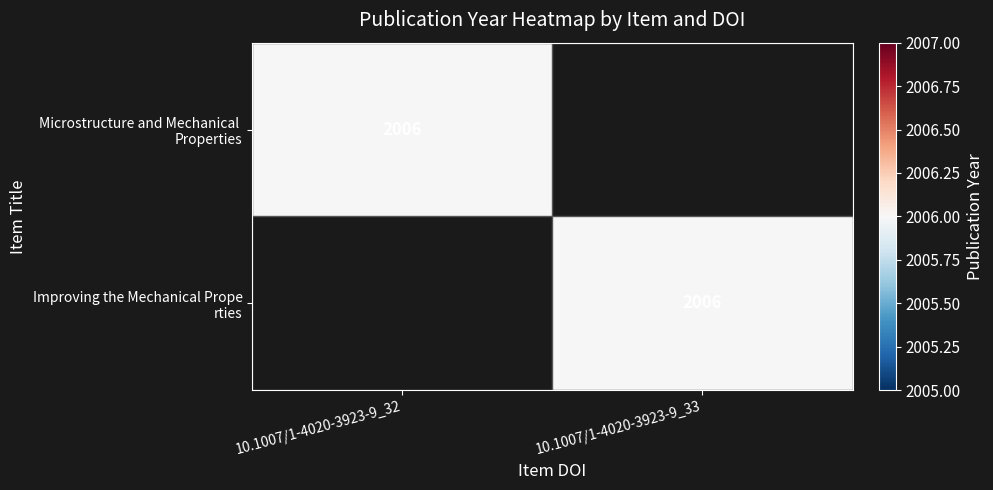

True or false: Improving the Mechanical Prope rties has a value of 0 at 10.1007/1-4020-3923-9_32.

True